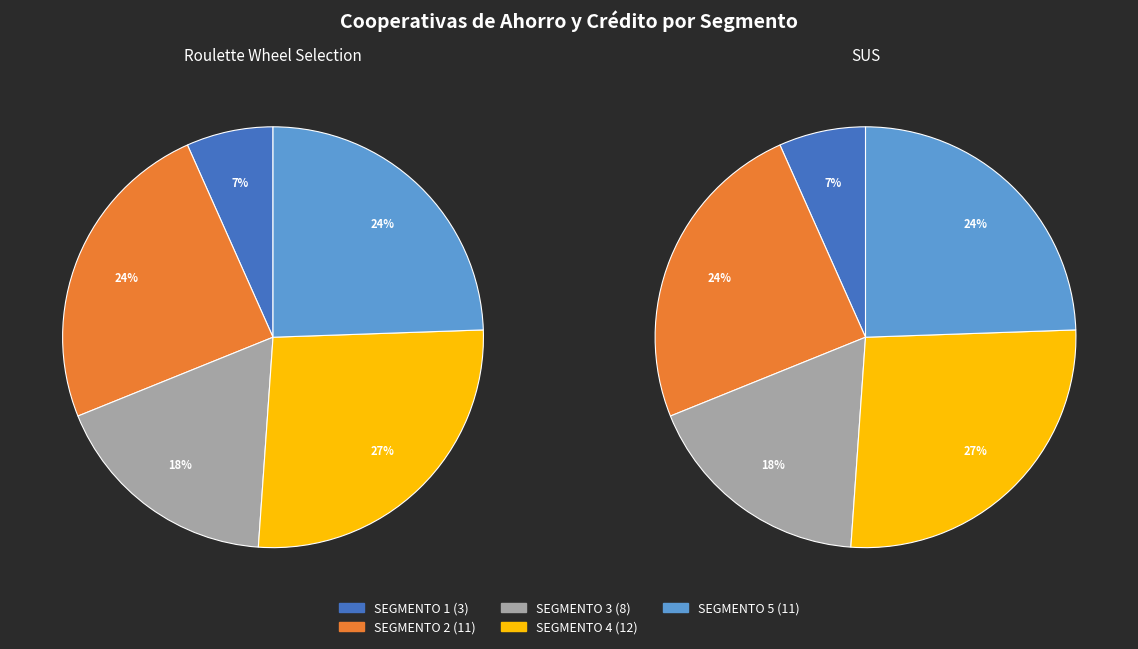

What is the smallest slice in the pie chart?

SEGMENTO 1